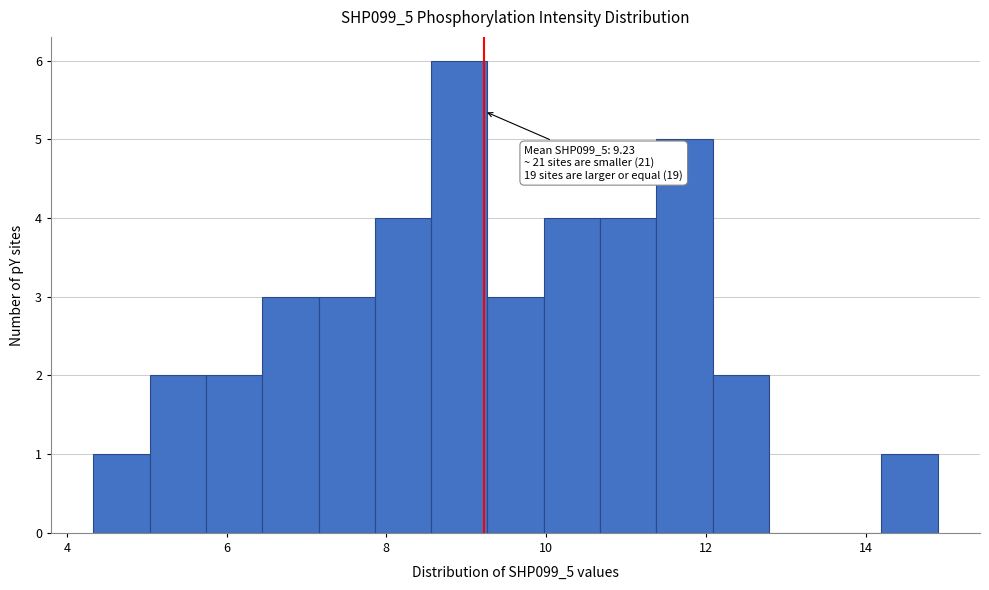

Read against the x-axis, roughly where is the centre of the tallest bar?

9.0